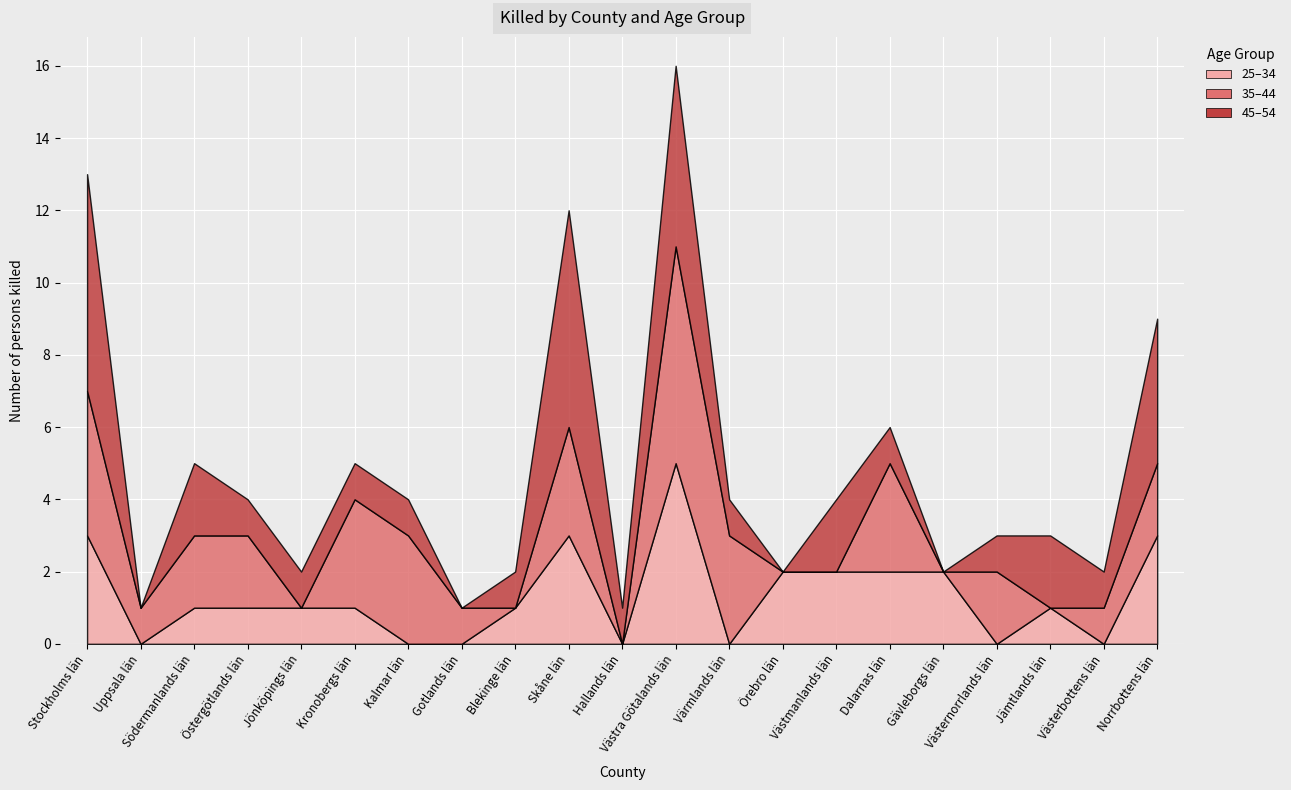

Which series has the largest total across all categories?

45–54